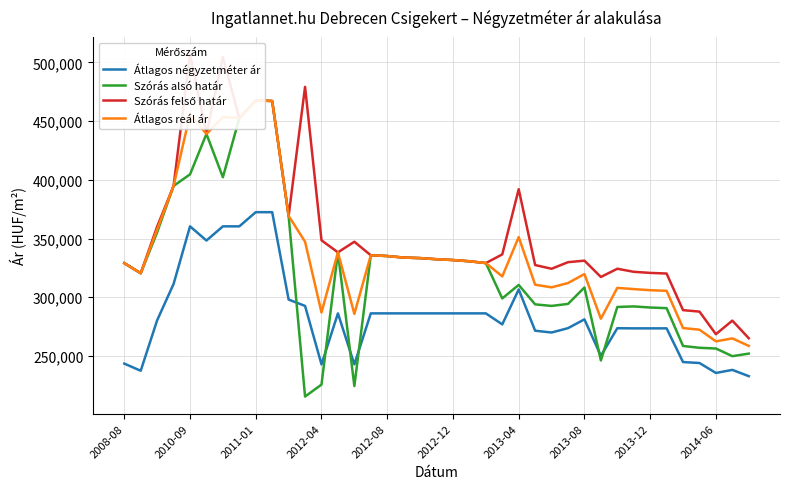

True or false: Szórás alsó határ has more than 0 interior local peaks.

True